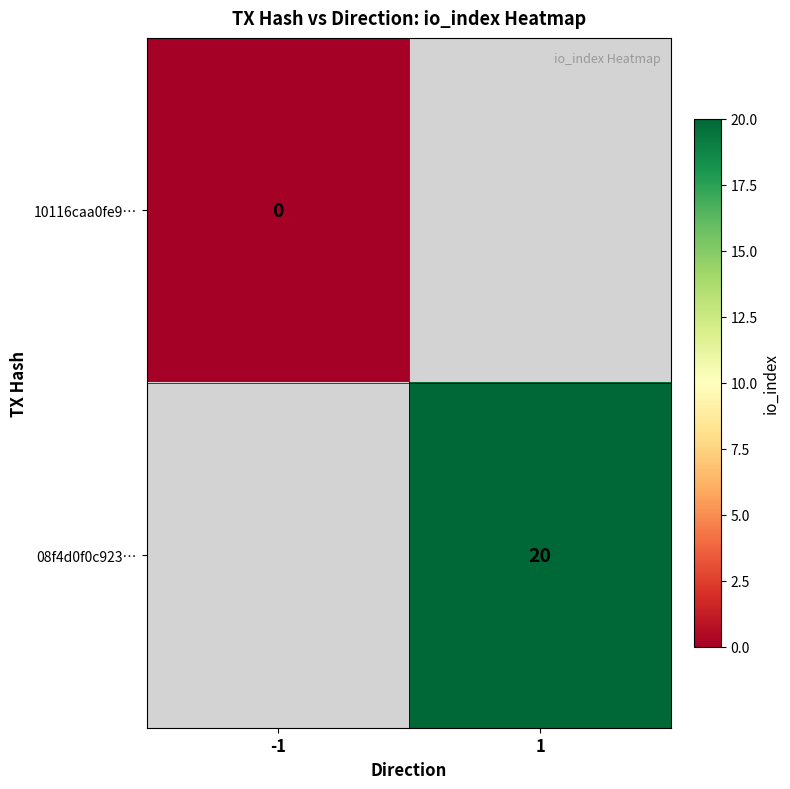

Between -1 and 1, which is larger?

1